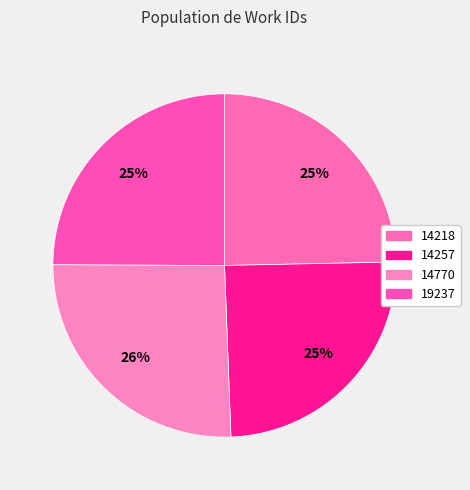

To the nearest percent, what percentage of the pie is 19237?

25%